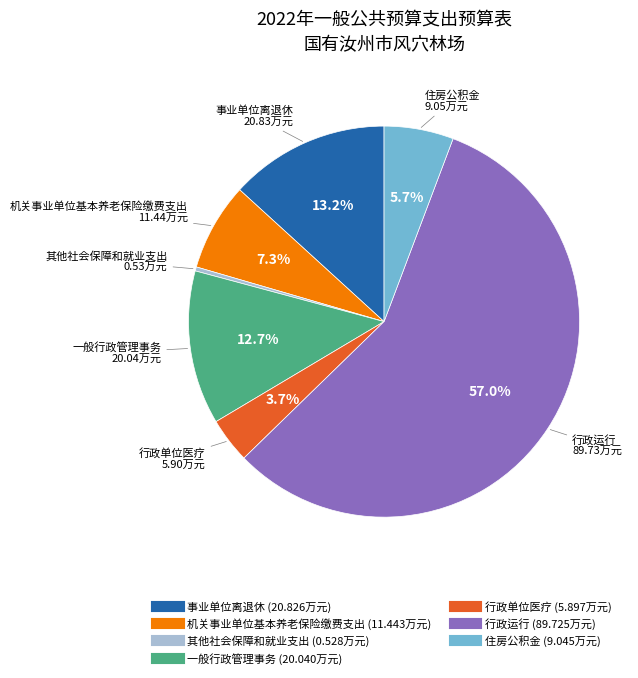

Which slice is the largest?

行政运行